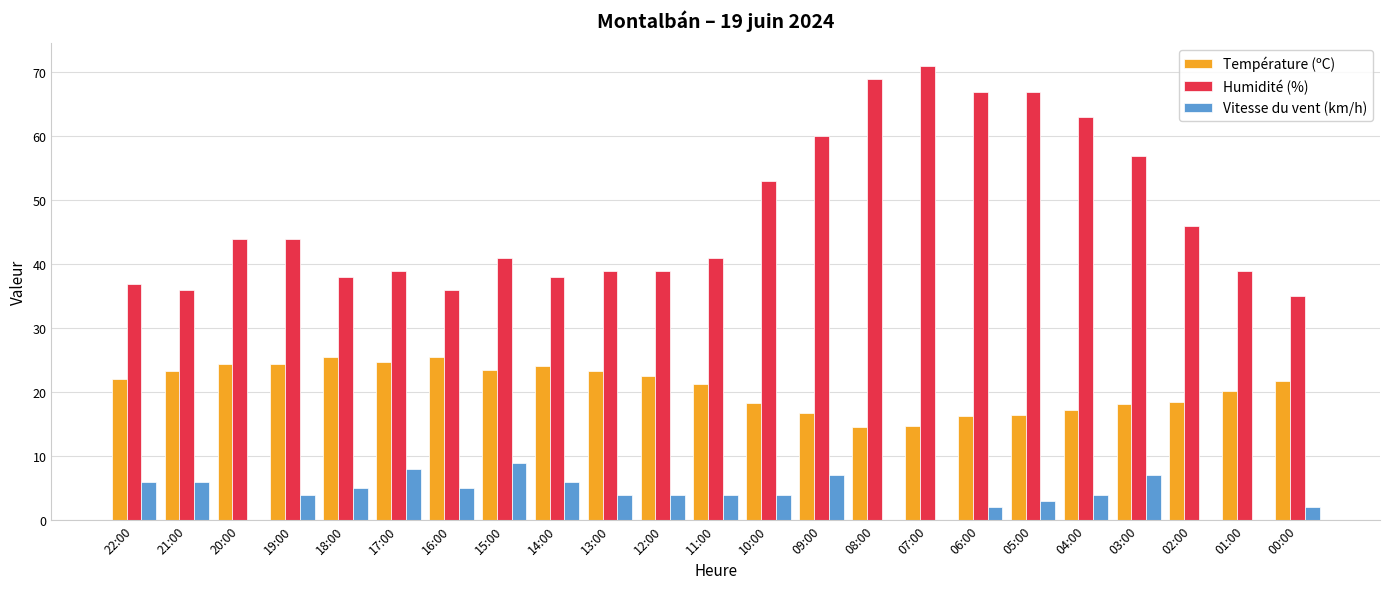

Which series has the largest total across all categories?

Humidité (%)